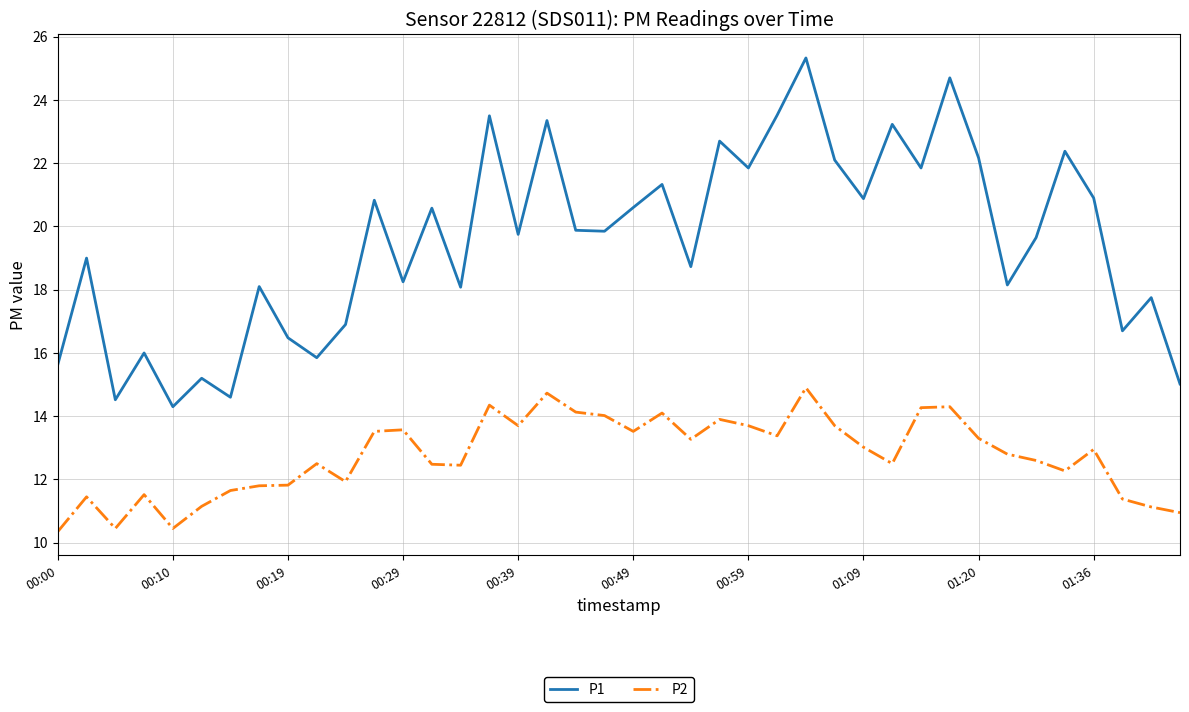

What is the greatest value displayed?

25.3